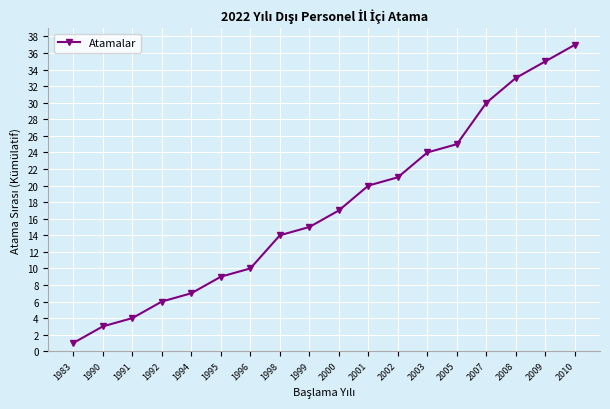

Which has a higher value, 2001 or 1995?

2001